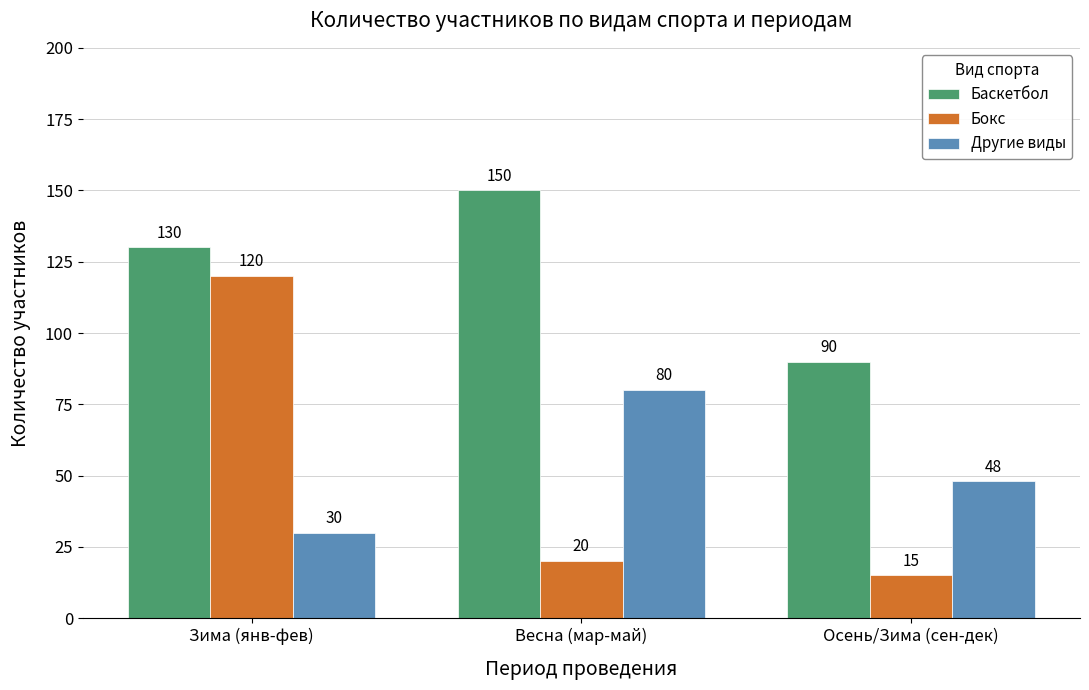

Count the number of data series in this chart.

3